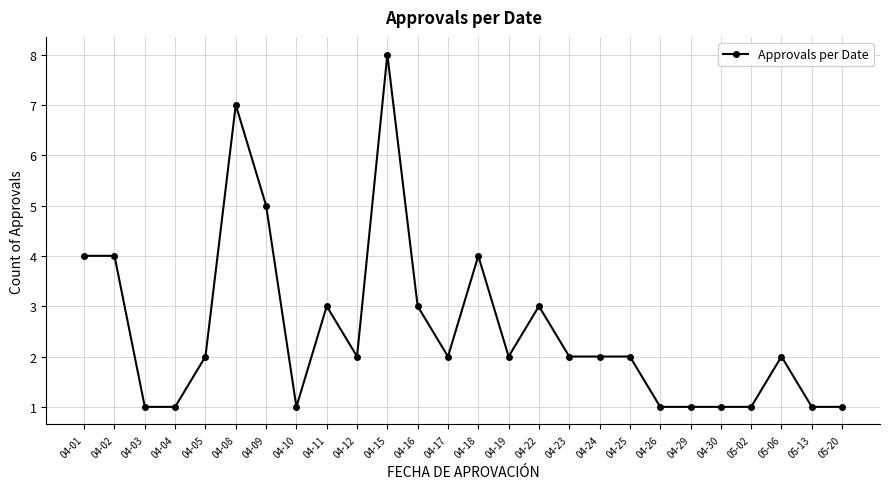

Count the values in the range 1 to 3.

20